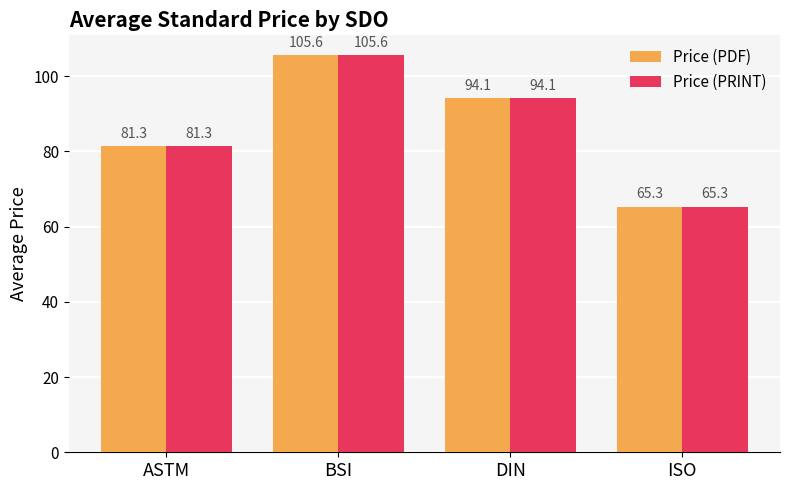

What is the sum of all Price (PDF) values?

346.3